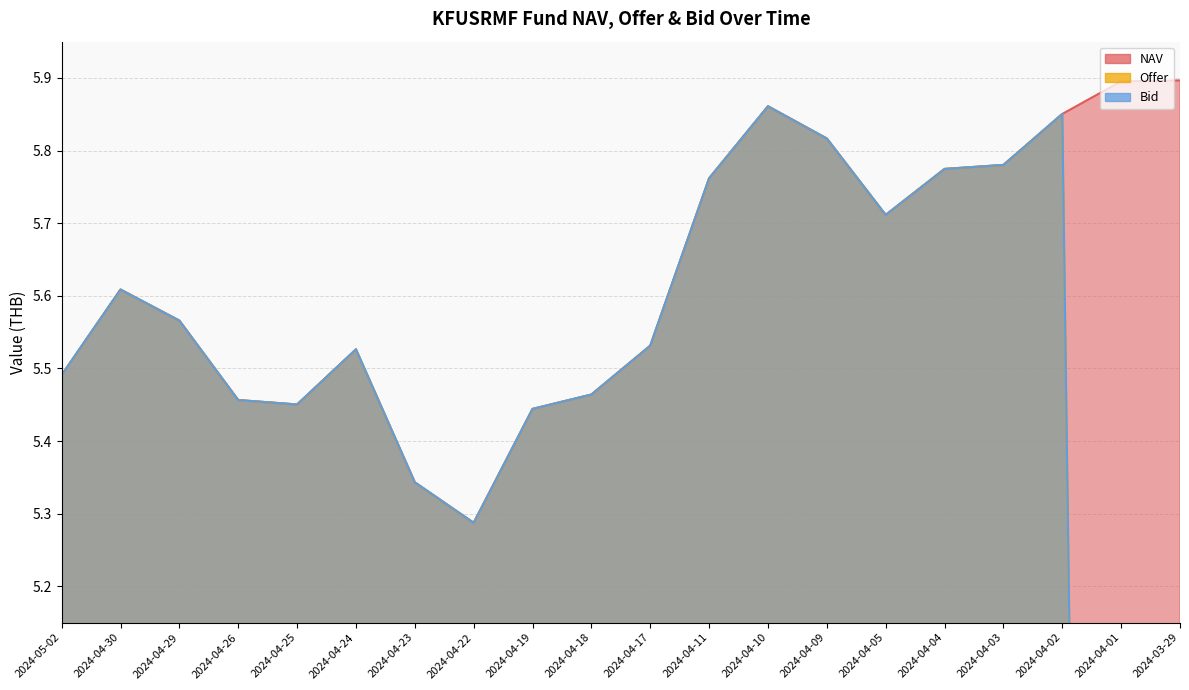

How many lines are shown in the chart?

3